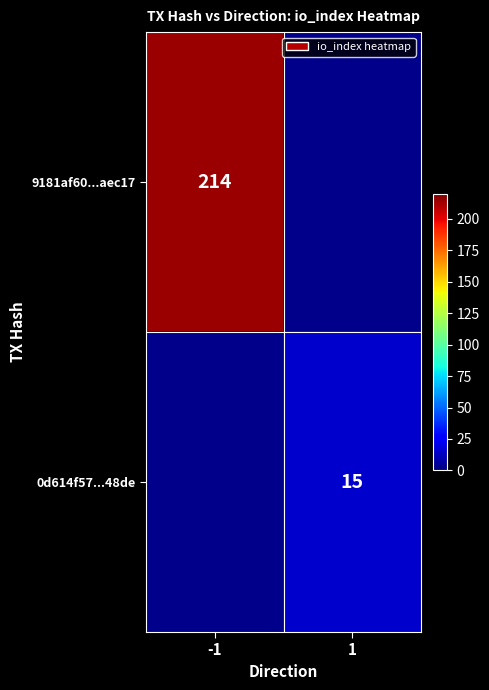

Is it true that 9181af60...aec17 equals 105 at -1?

False